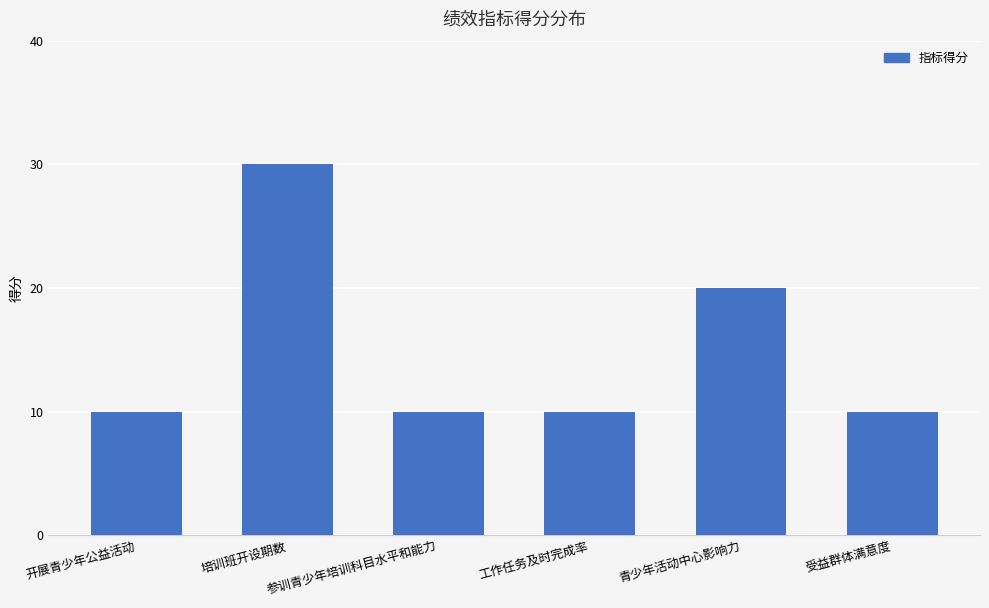

What is the change in value from 参训青少年培训科目水平和能力 to 青少年活动中心影响力?

+10